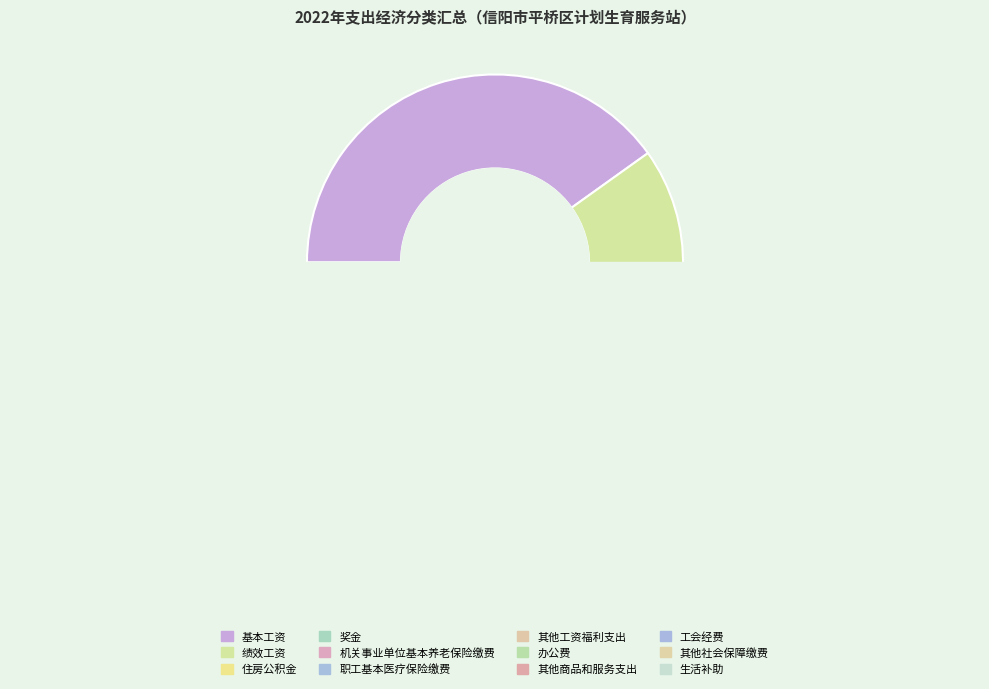

How many slices are in this pie chart?

12